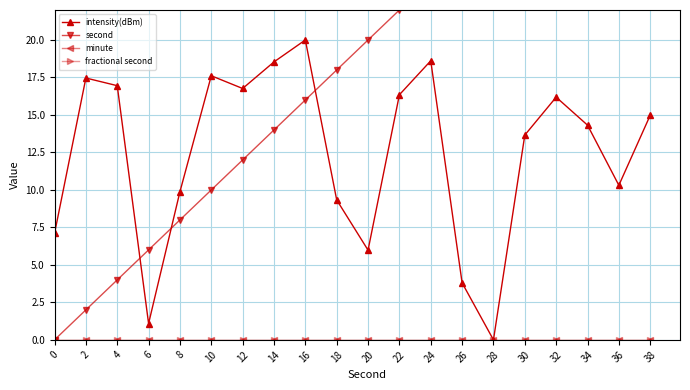

Rank the series at 24 from highest to lowest value.

second, intensity(dBm), minute, fractional second